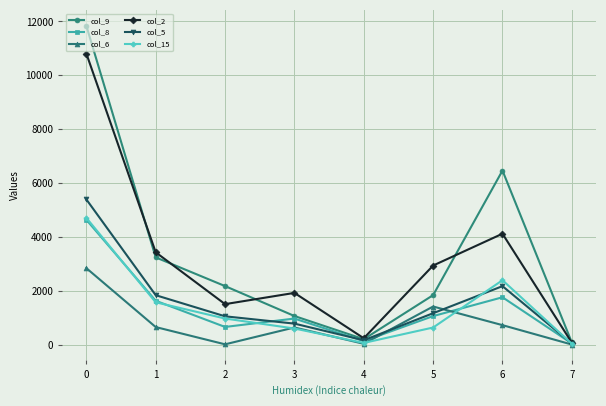

Is this an area chart (filled region under the line)?

No